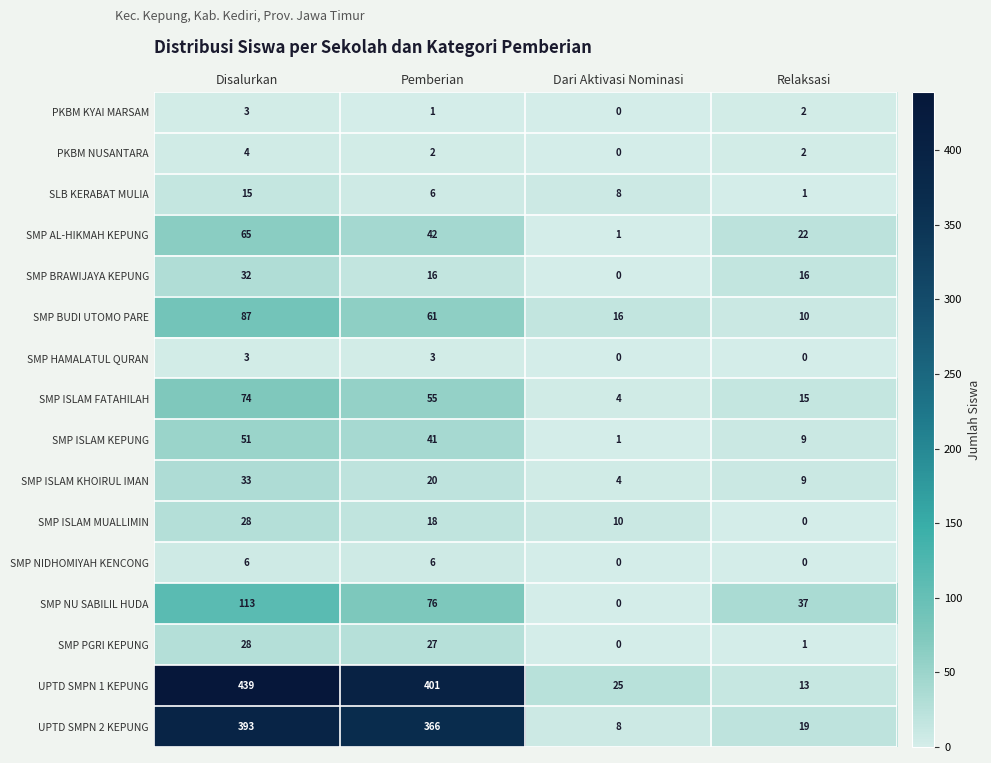

Is it true that SMP BRAWIJAYA KEPUNG equals 16 at Pemberian?

True